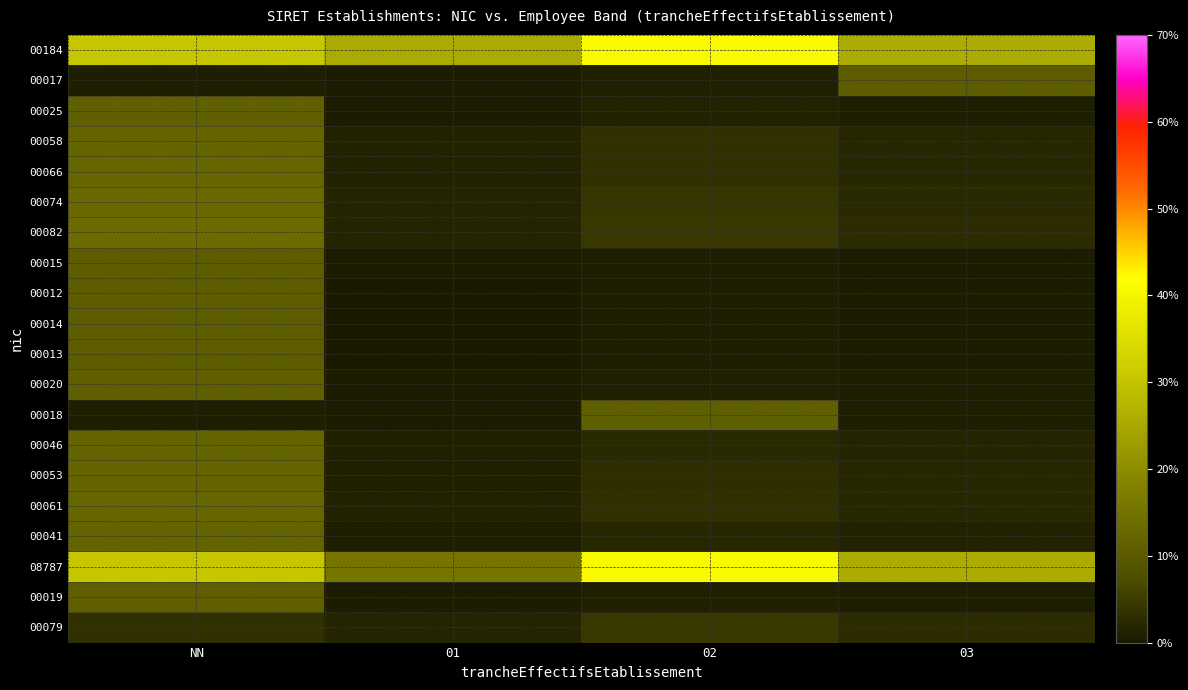

At which category does the chart reach its peak across all series?

02